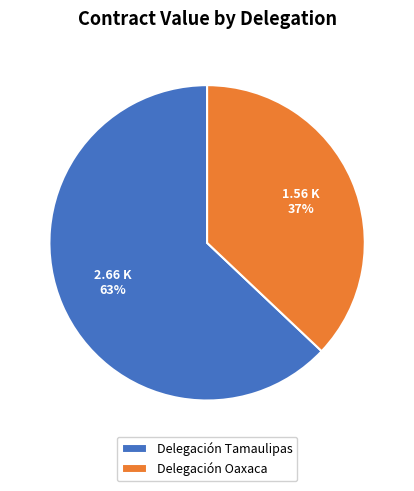

What is the ratio of the value at Delegación Tamaulipas to the value at Delegación Oaxaca?

1.7